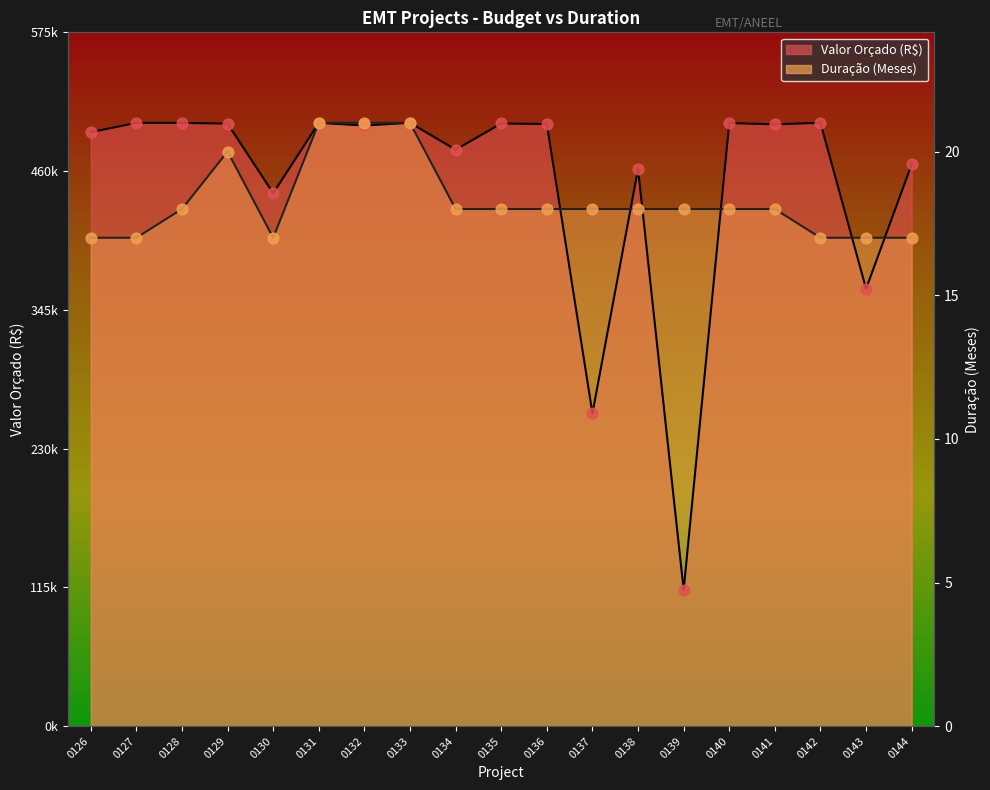

Which series contains the lowest Y value?

Valor Orçado (R$/Mil)